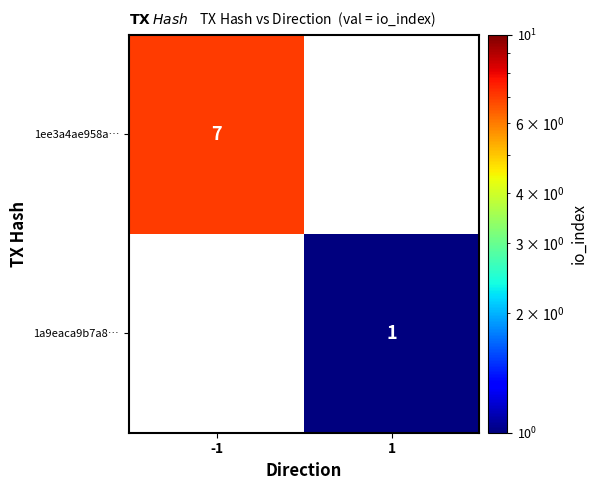

Is it true that 1ee3a4ae958a… equals 7 at -1?

True